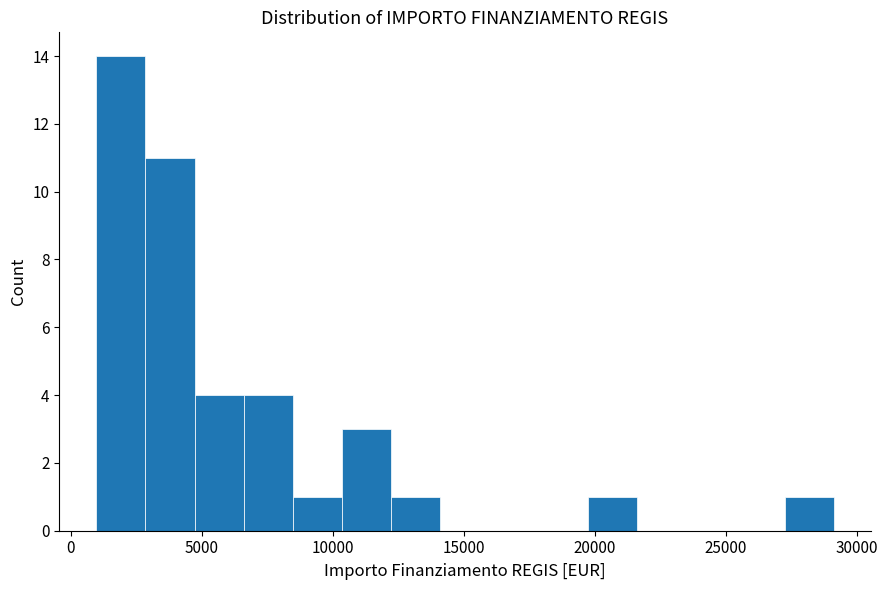

Around what value on the x-axis is the tallest bar? Give the approximate position of its centre, as read against the axis.

2000